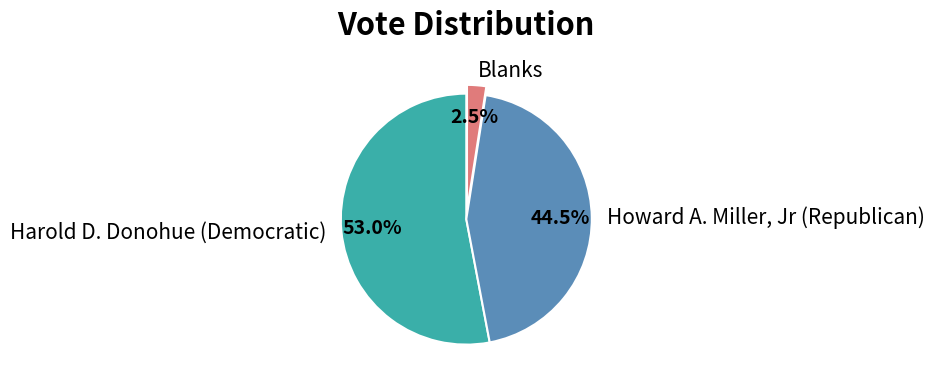

What is the smallest slice in the pie chart?

Blanks